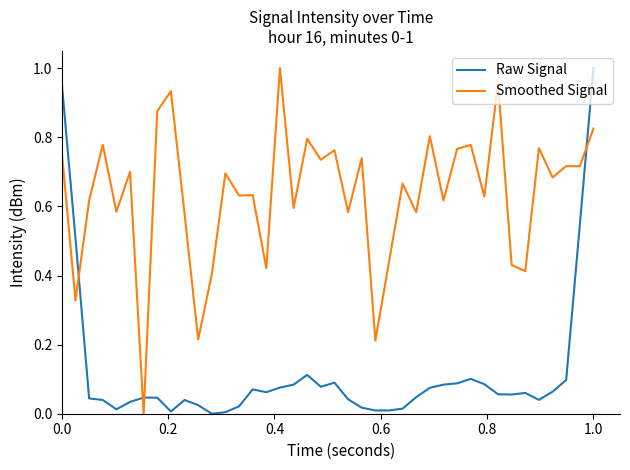

In Smoothed Signal, how many points are higher than both neighbors (excluding endpoints)?

15